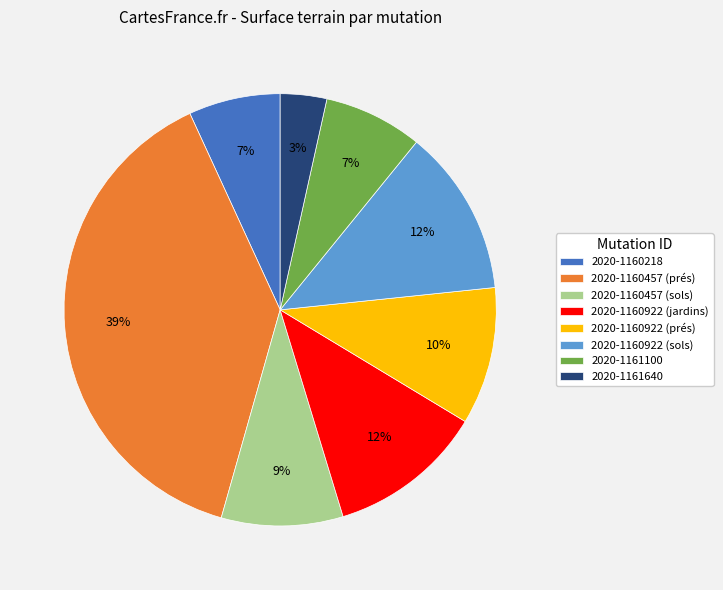

To the nearest percent, what portion does 2020-1160457 (sols) represent?

9%